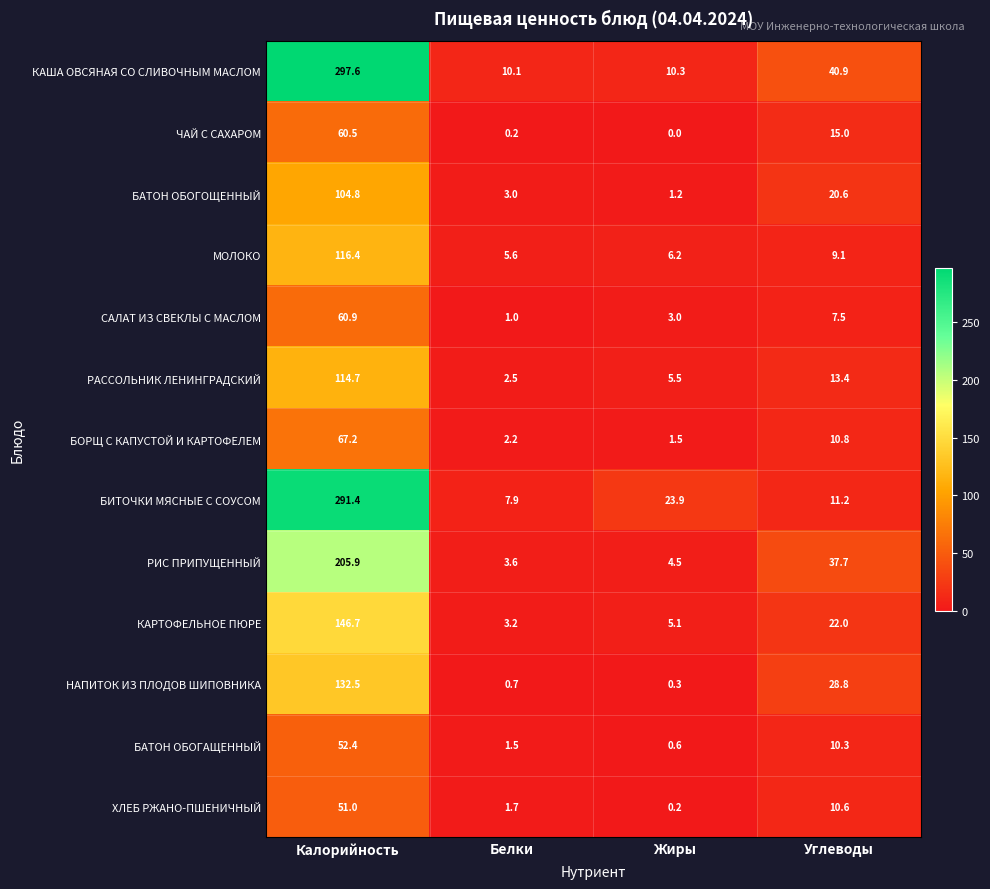

Between Белки and Жиры, which series saw the biggest shift?

БИТОЧКИ МЯСНЫЕ С СОУСОМ